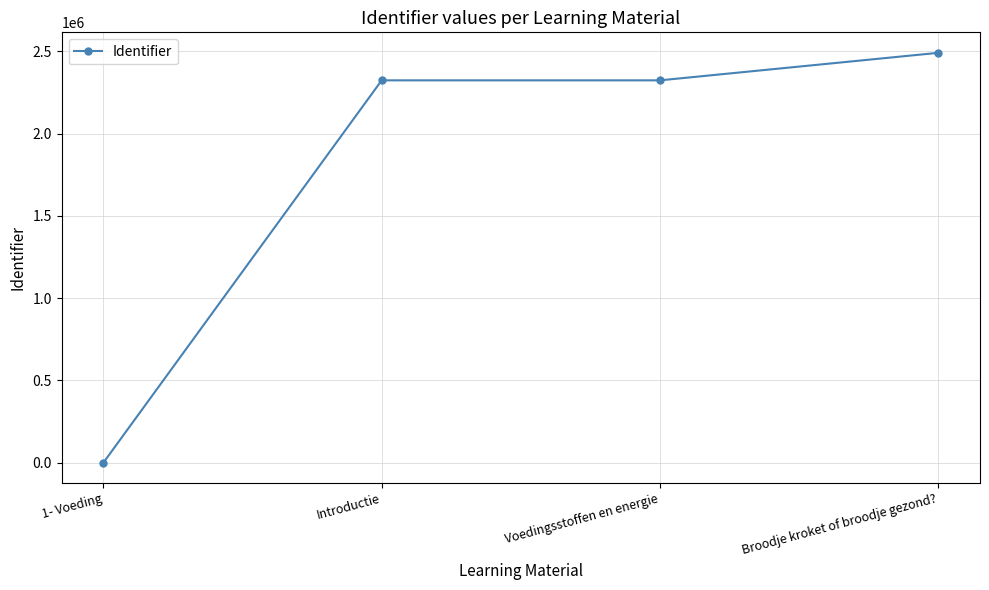

What value does the data have at Introductie?

2323224